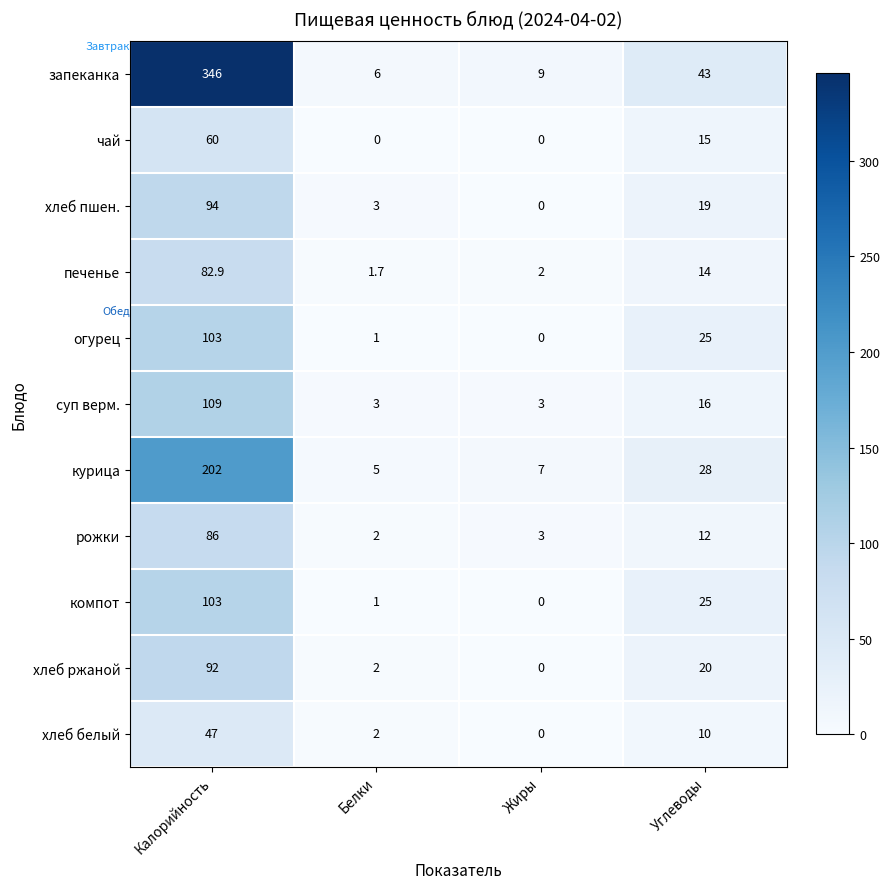

True or false: суп верм. has a value of 3.0 at Белки.

True